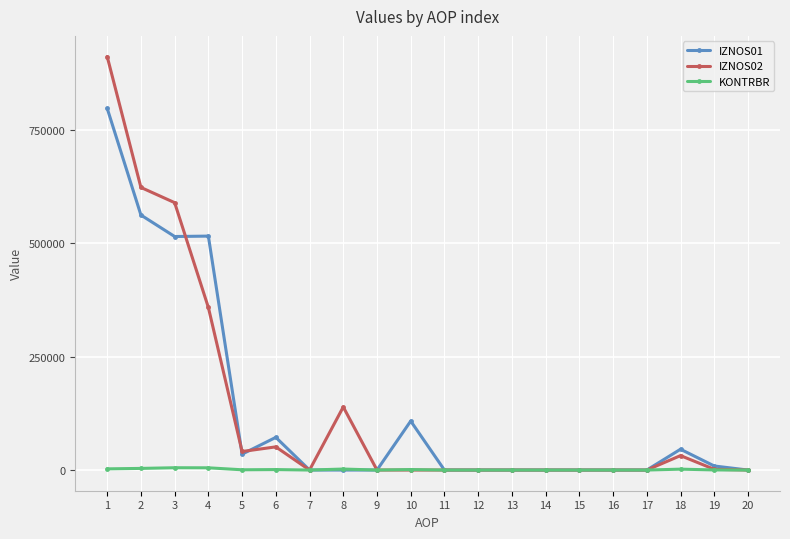

What is the spread (max minus min) of values at 4?

510464.8